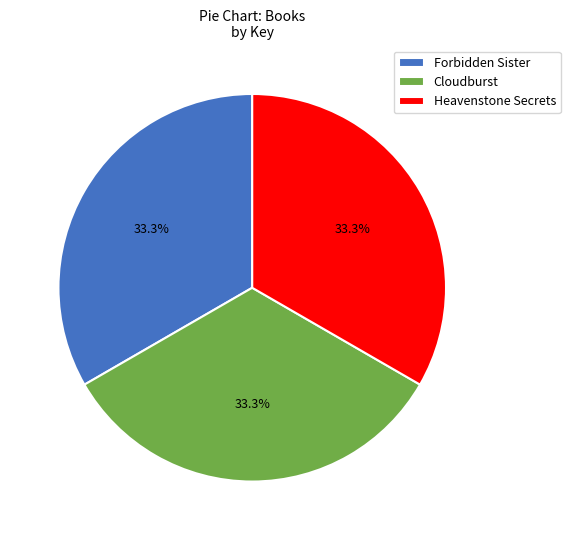

What percentage is the Cloudburst slice, to the nearest percent?

33%